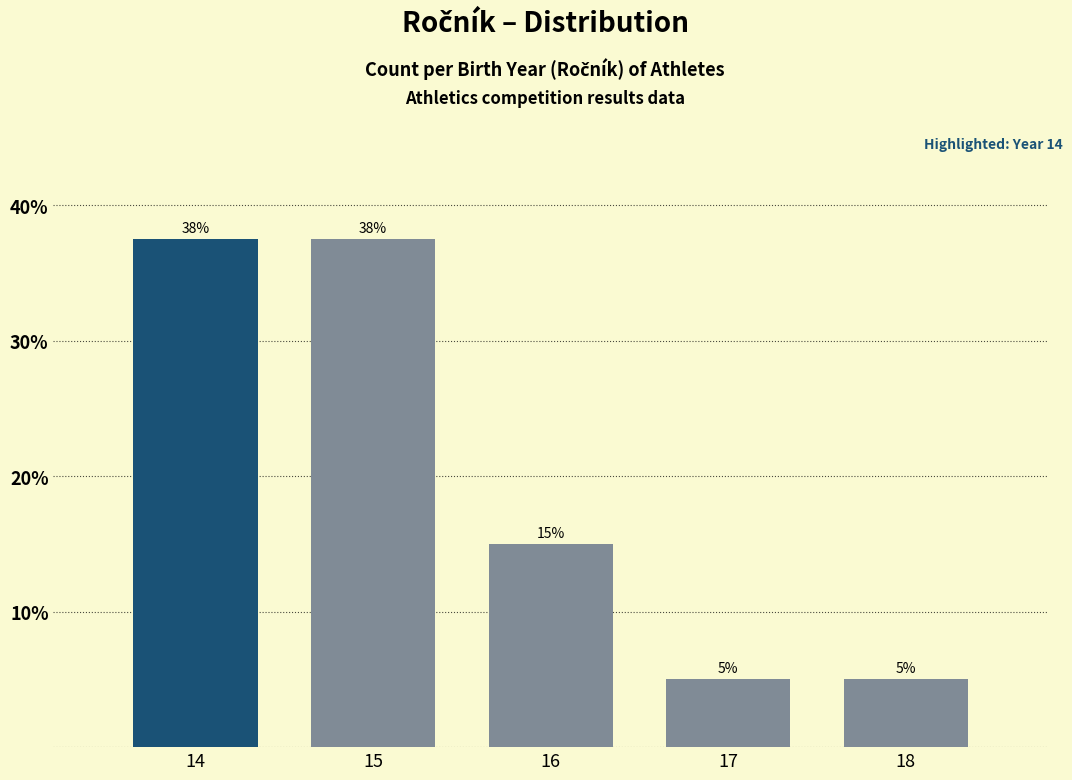

True or false: the data shows 37.5 at 15.

True